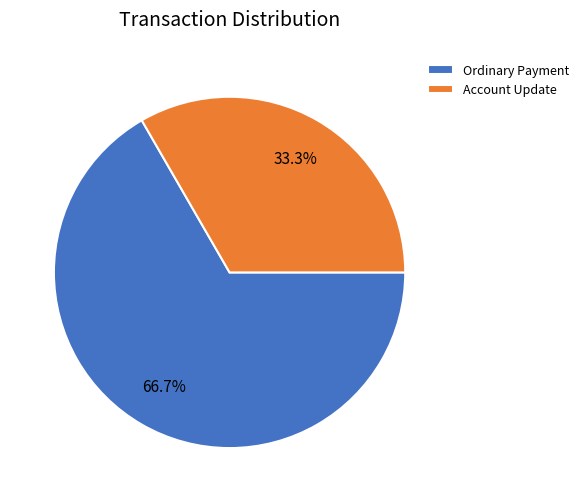

Rank the categories by value from lowest to highest.

Account Update, Ordinary Payment